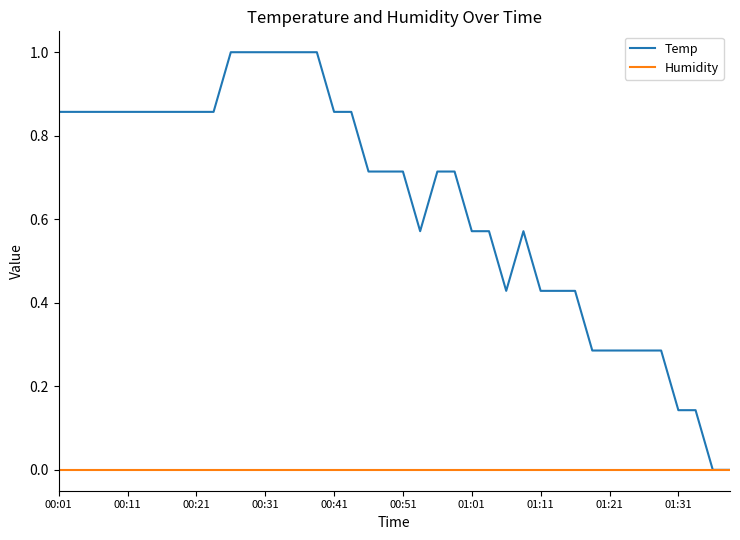

List the series in order of their overall mean, lowest first.

Humidity, Temp